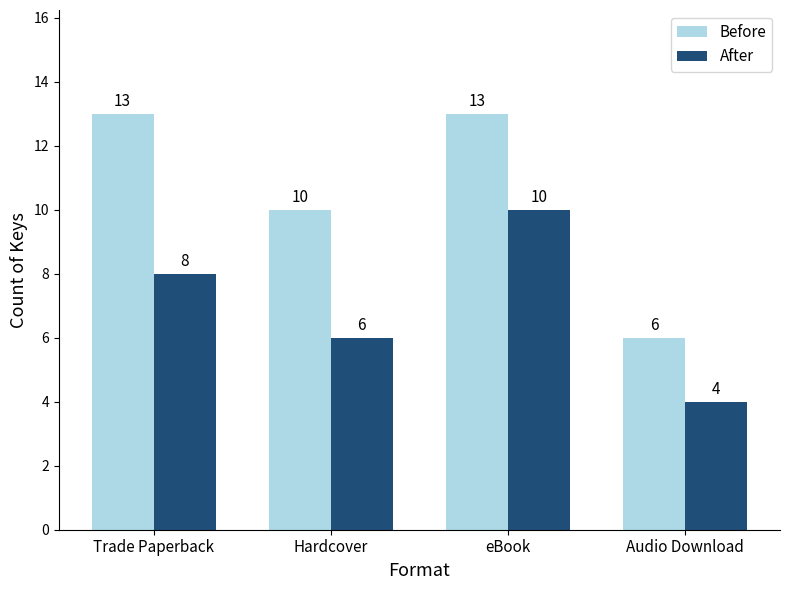

Rank the series by their maximum value, from highest to lowest.

Before, After